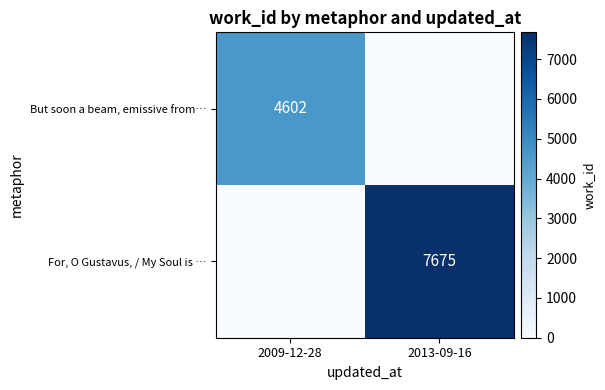

True or false: For, O Gustavus, / My Soul is … has a value of 7675 at 2013-09-16.

True